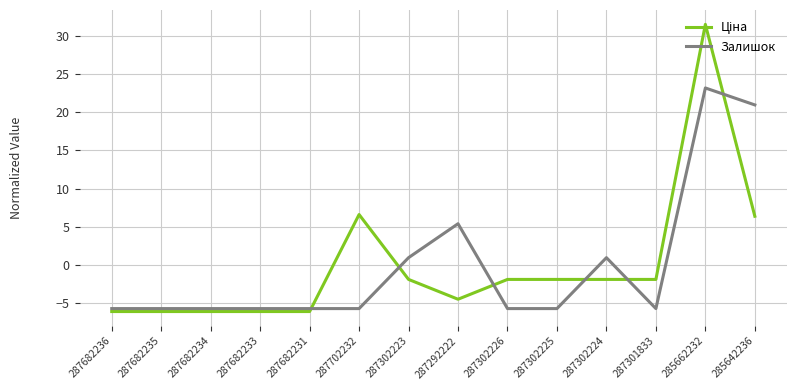

What is the total value across all series at 287682236?

-11.8